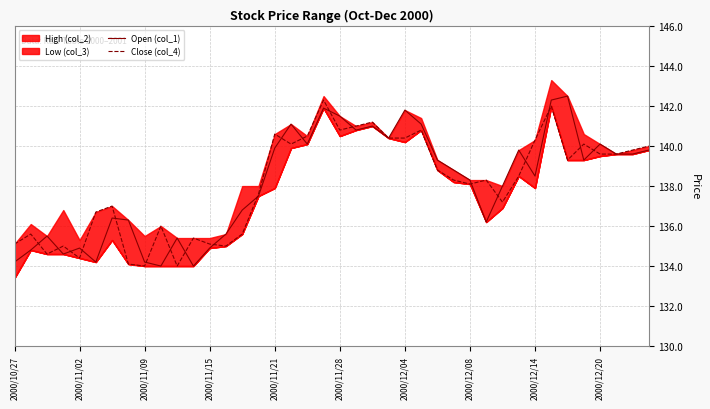

The Open (col_1) series shows 138.3 at 2000/12/08. True or false?

True